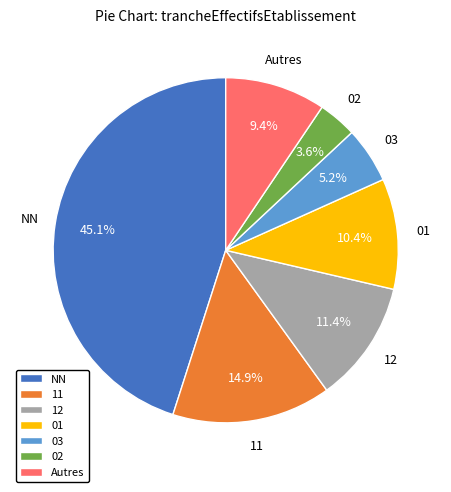

What percentage is NOT represented by 02?

96.4%